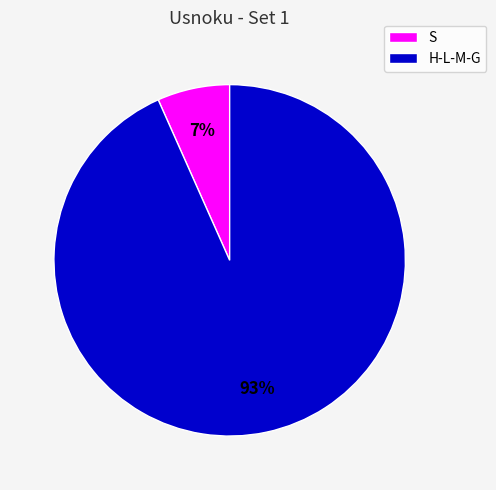

Which category has the biggest portion of the pie?

H-L-M-G